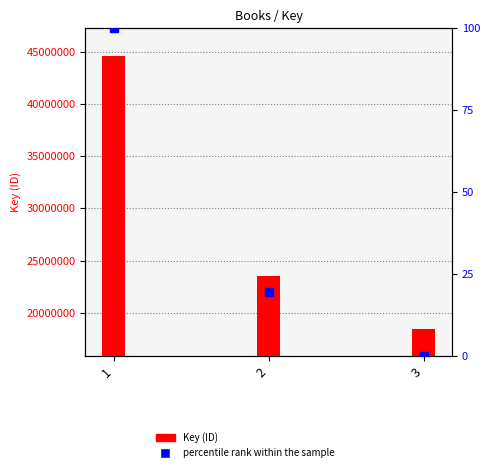

What is the total value across all series at 2?

23559182.4